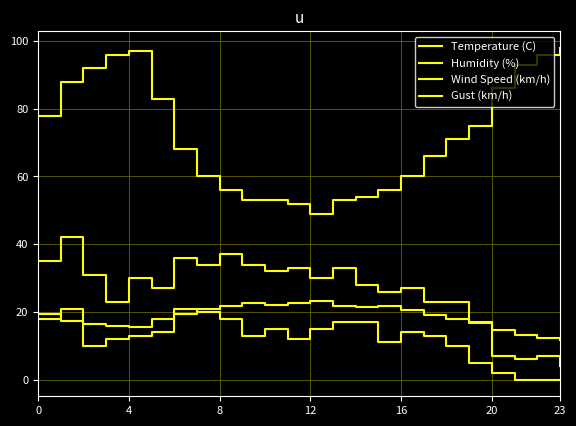

Does the chart display data point markers on the line(s)?

No